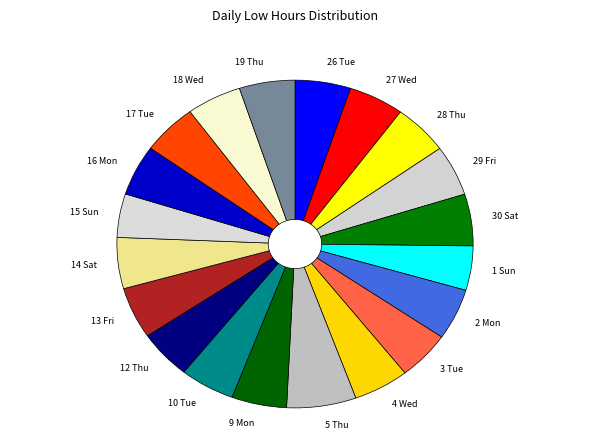

How many slices are in this pie chart?

20